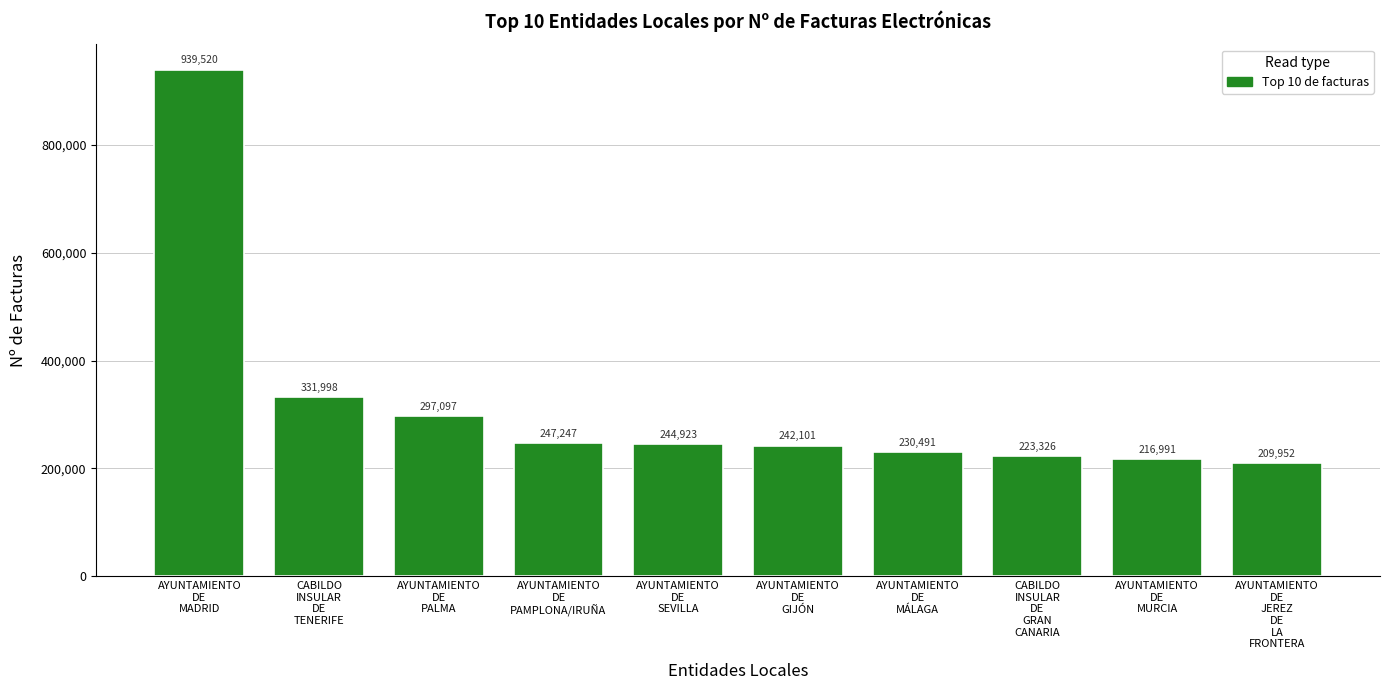

Is it true that the value at AYUNTAMIENTO
DE
GIJÓN is 242101?

True